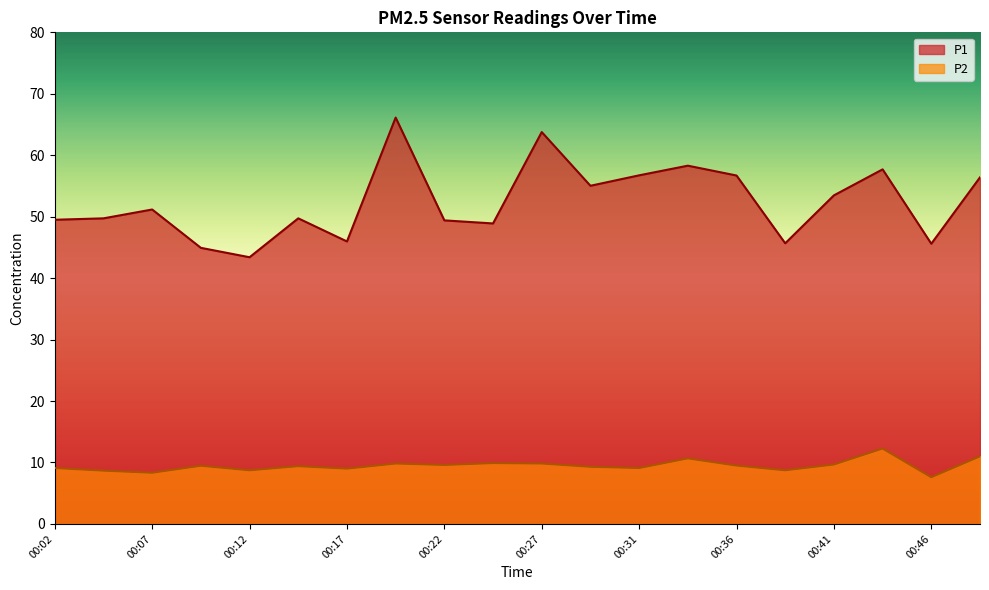

At 00:46, list the series in order from smallest to largest.

P2, P1